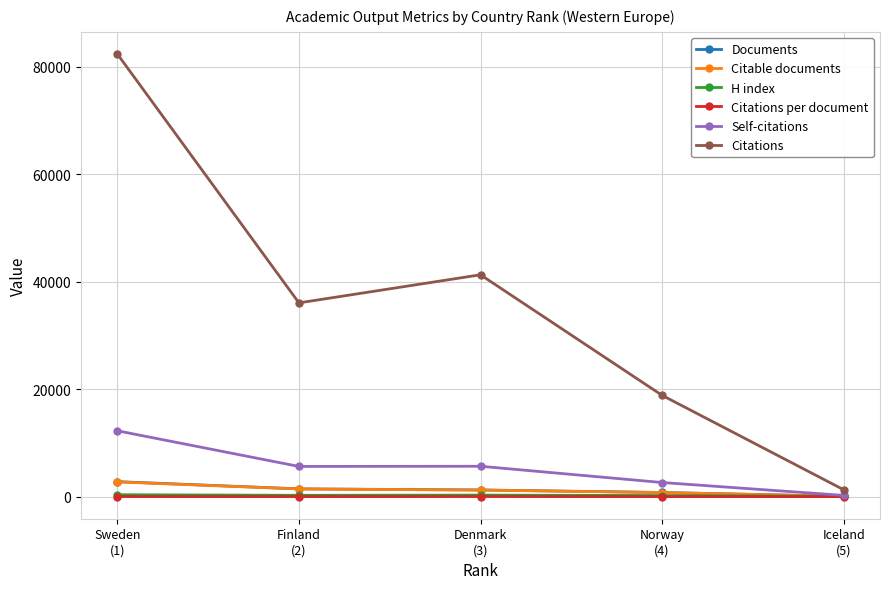

The H index series shows 255.0 at Finland
(2). True or false?

True